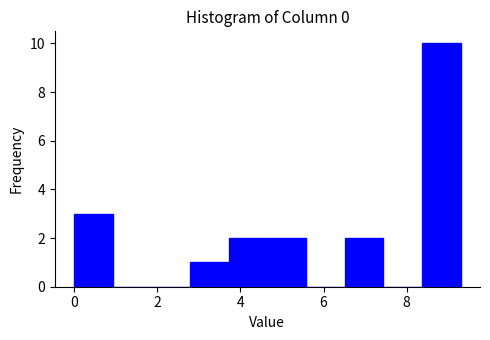

What is the height of the bar covering 2.8 to 3.8 on the x-axis? Neither the bar edges nor the heights are printed on the chart, so give them approximately, as read against the axes.

1